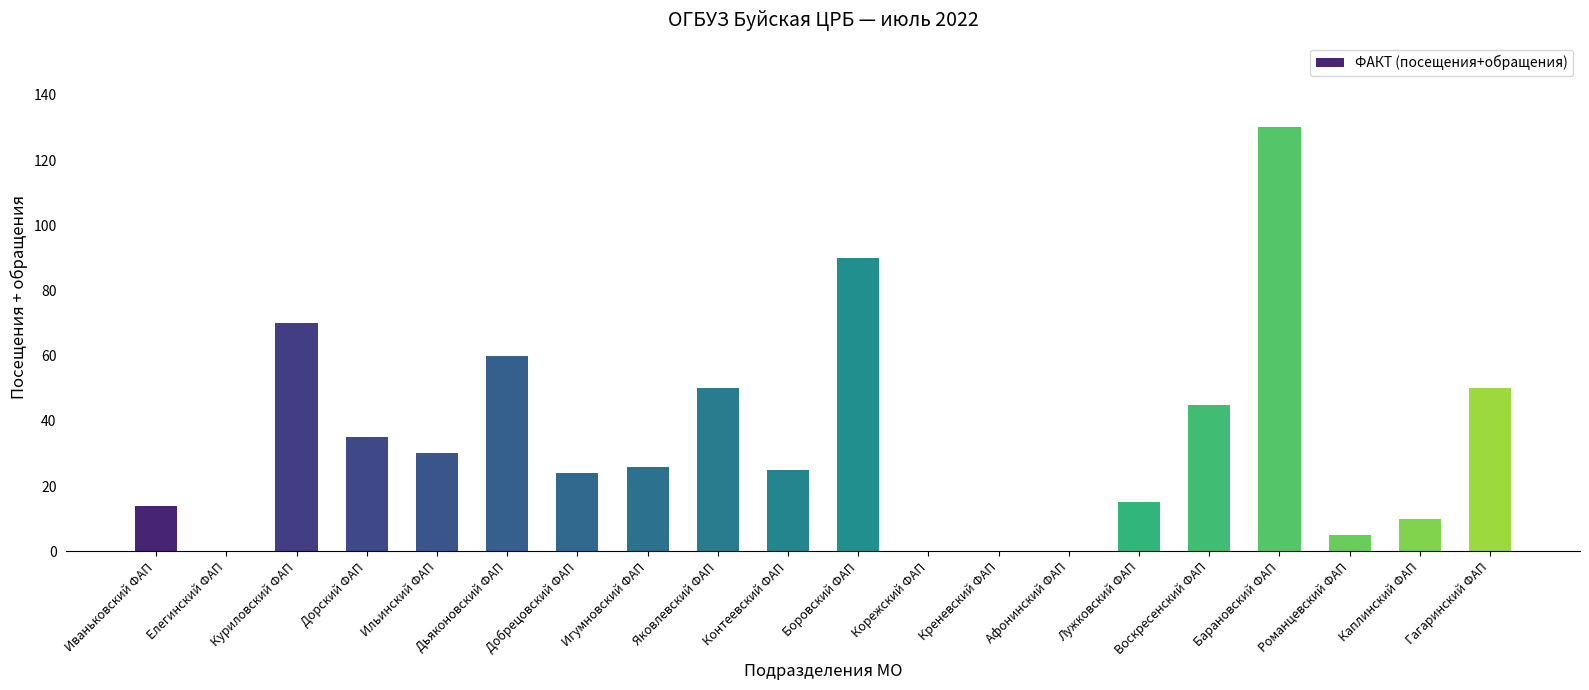

Which label corresponds to the largest value in the chart?

Барановский ФАП